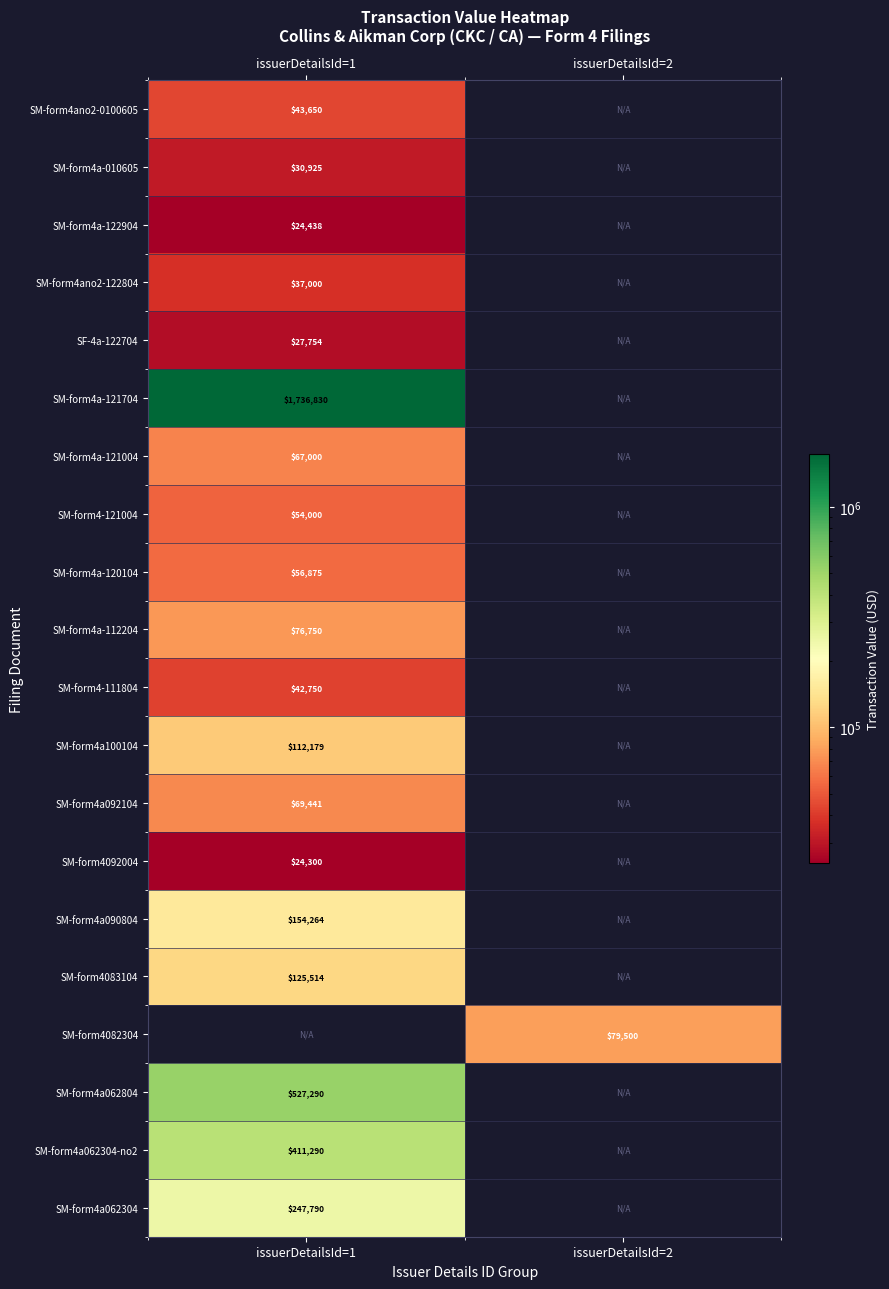

Is it true that SM-form4092004 equals 6933 at issuerDetailsId=1?

False